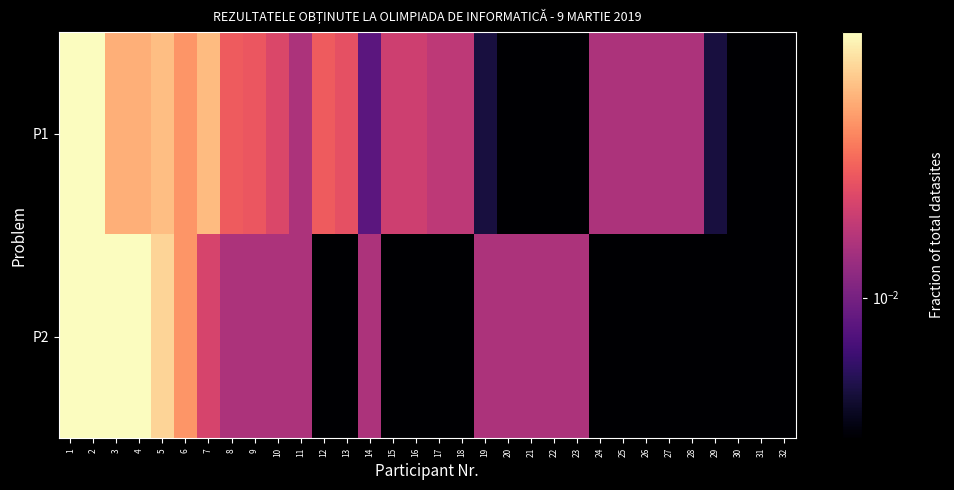

At how many categories does at least one series exceed 0?

32